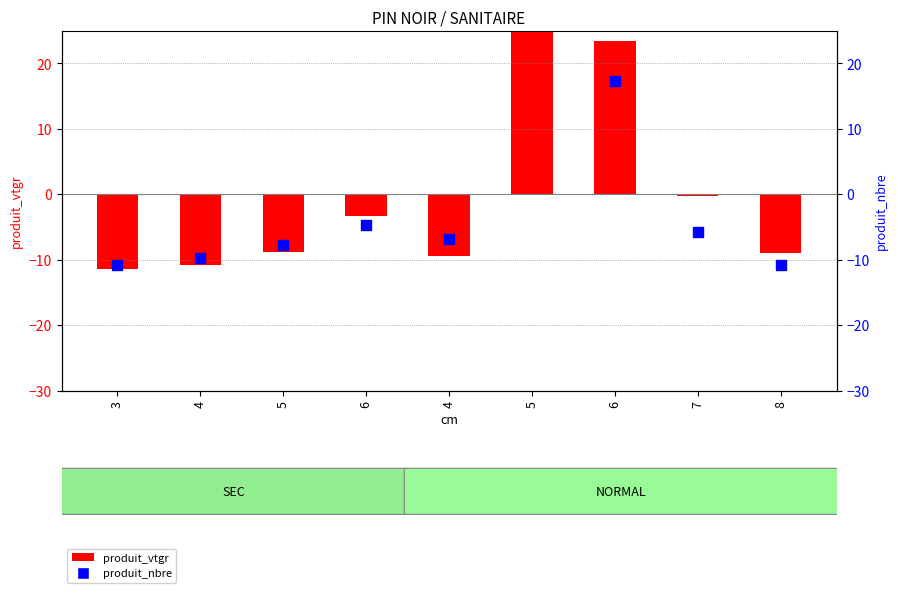

What is the total value across all series at 5?

-16.6